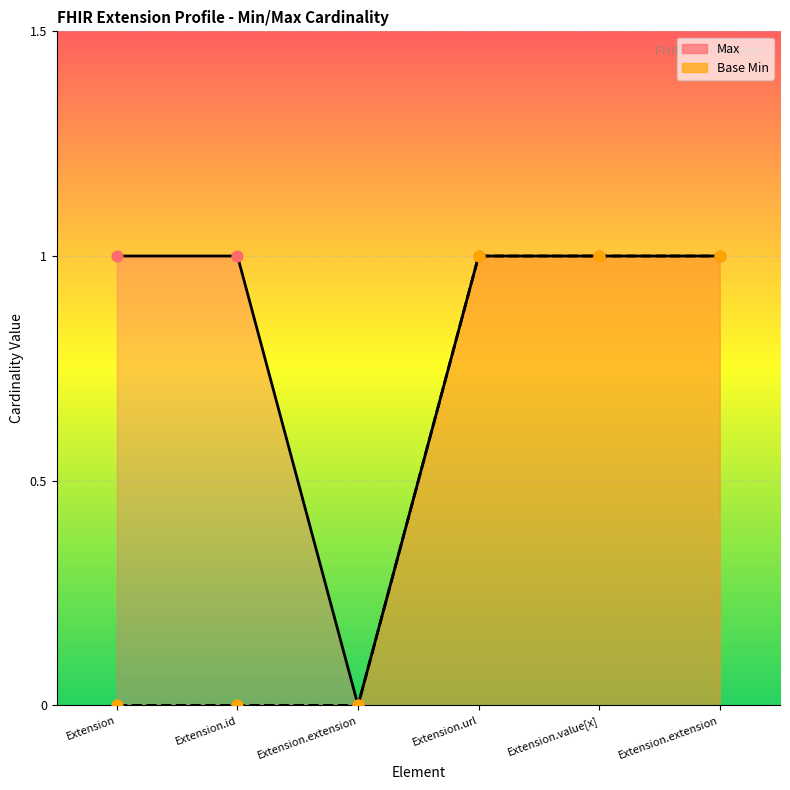

What is the total value across all series at Extension.url?

2